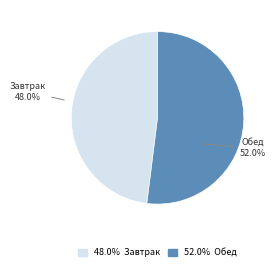

Is there a majority slice in this chart?

Yes